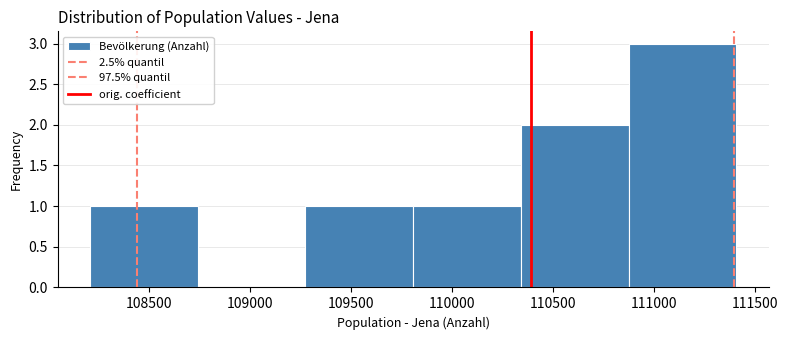

Reading left to right, transcribe this chart: for each bar, give the range it covers on the x-axis and its height. Neither the bar edges nor the heights are printed on the chart, so give them approximately, as read against the axes.

108200 to 108750: 1
108750 to 109250: 0
109250 to 109800: 1
109800 to 110350: 1
110350 to 110850: 2
110850 to 111400: 3